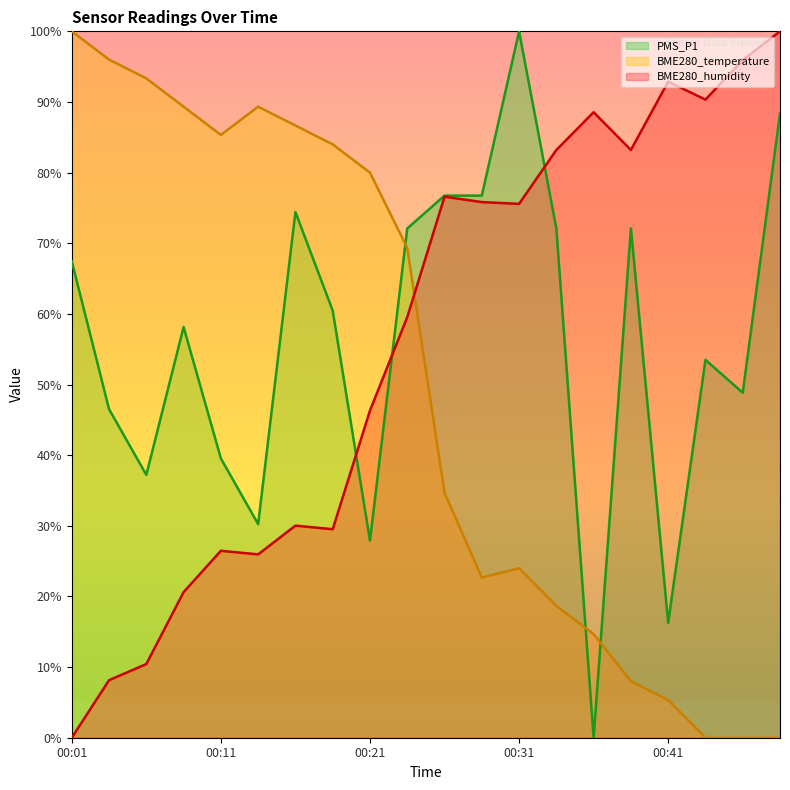

Which series changed the most between 00:21 and 00:33?

BME280_temperature